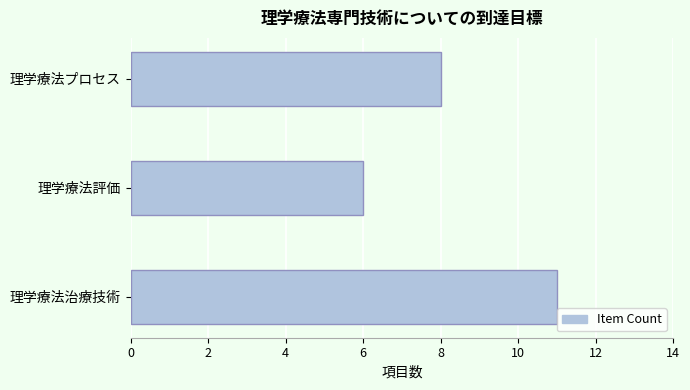

Reading top to bottom, what are all the values shown in this chart?

理学療法プロセス=8	理学療法評価=6	理学療法治療技術=11